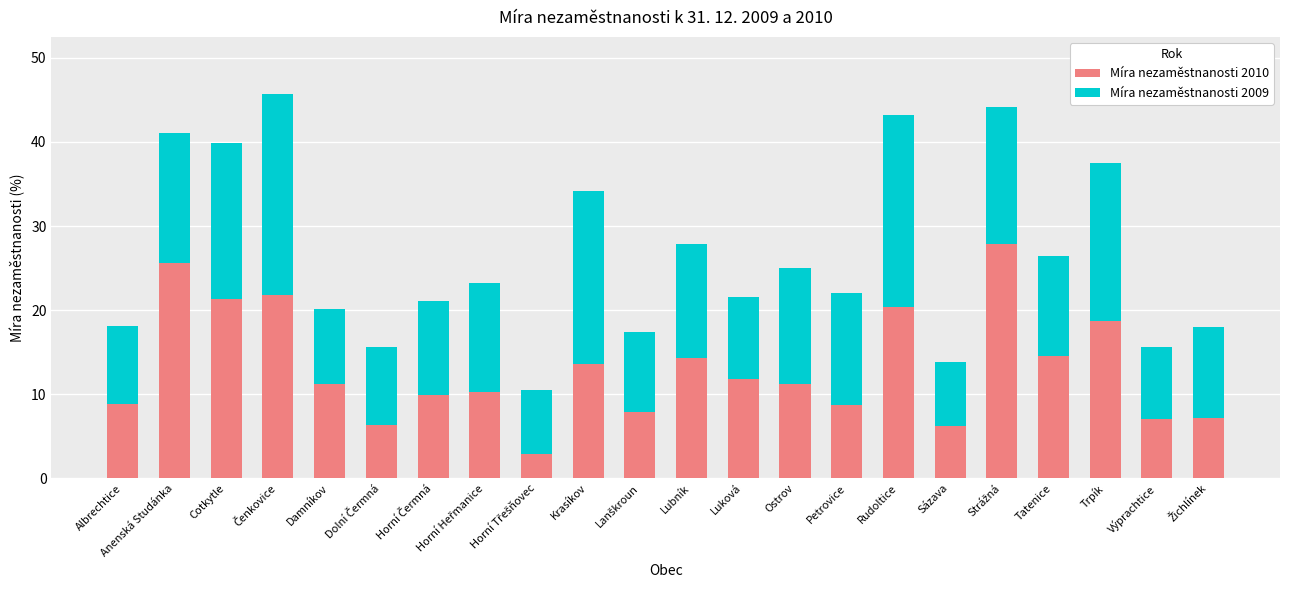

The value of Míra nezaměstnanosti 2010 at Luková is 11.8. True or false?

True